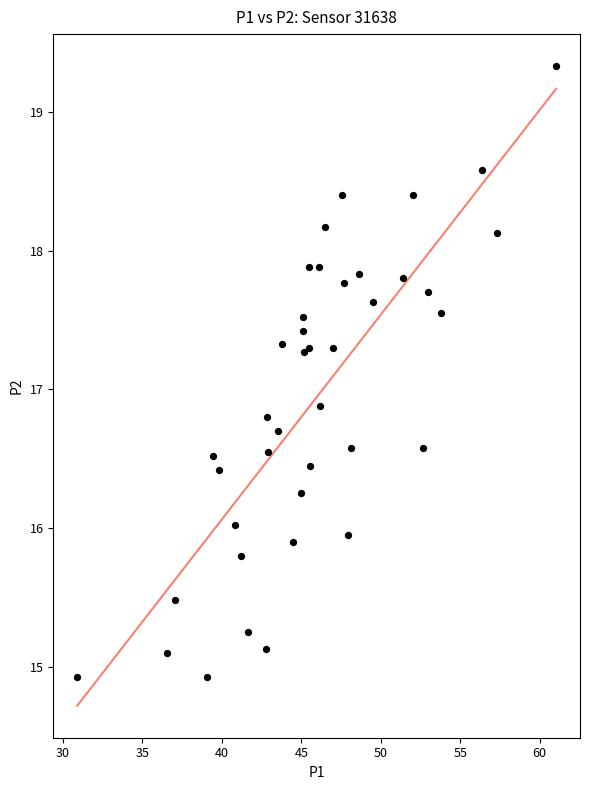

What Y value in the scatter plot is closest to 17?

16.9